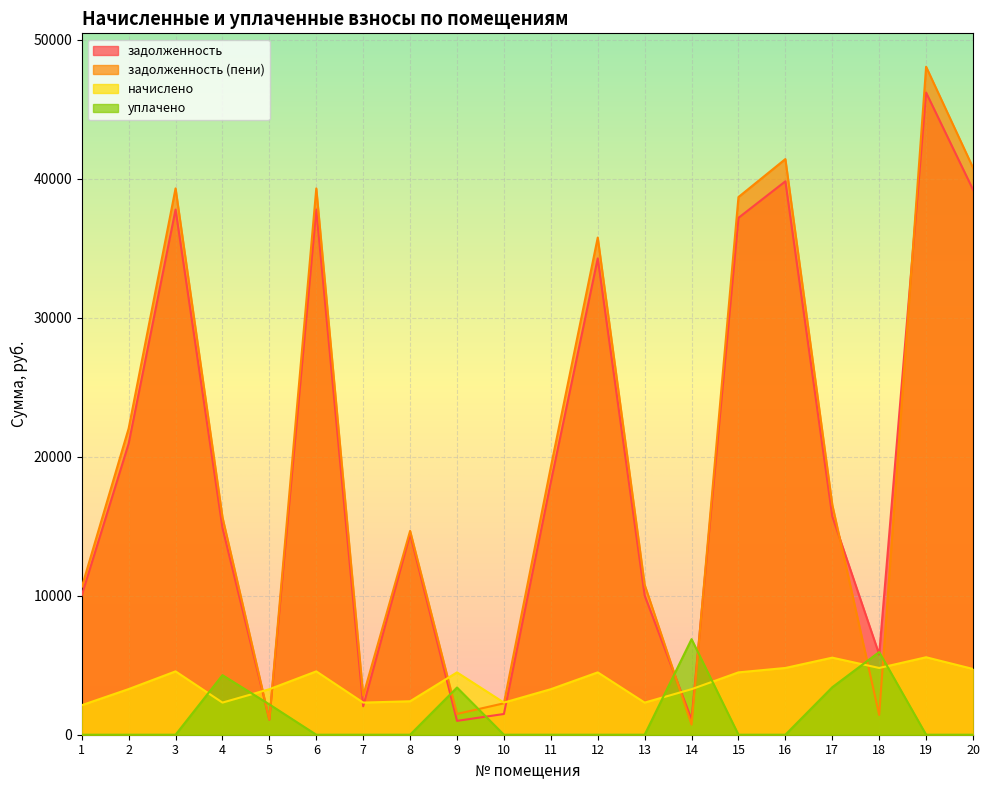

How many series are shown in this chart?

4